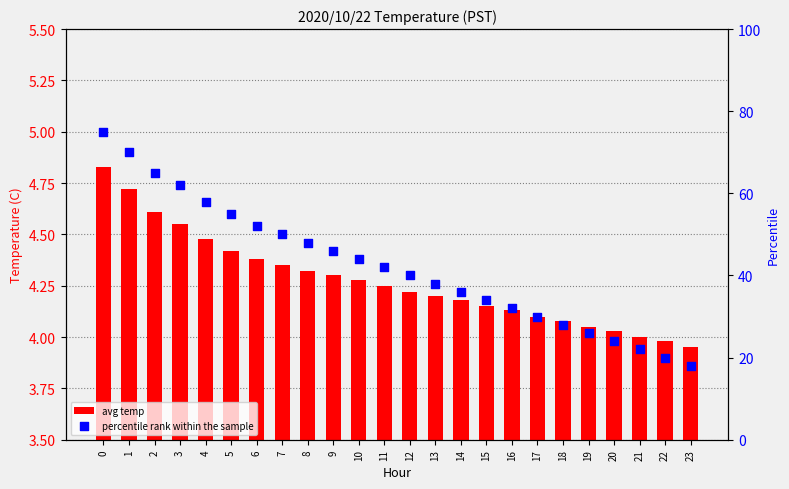

Which series has the largest Y range (max minus min)?

percentile rank within the sample